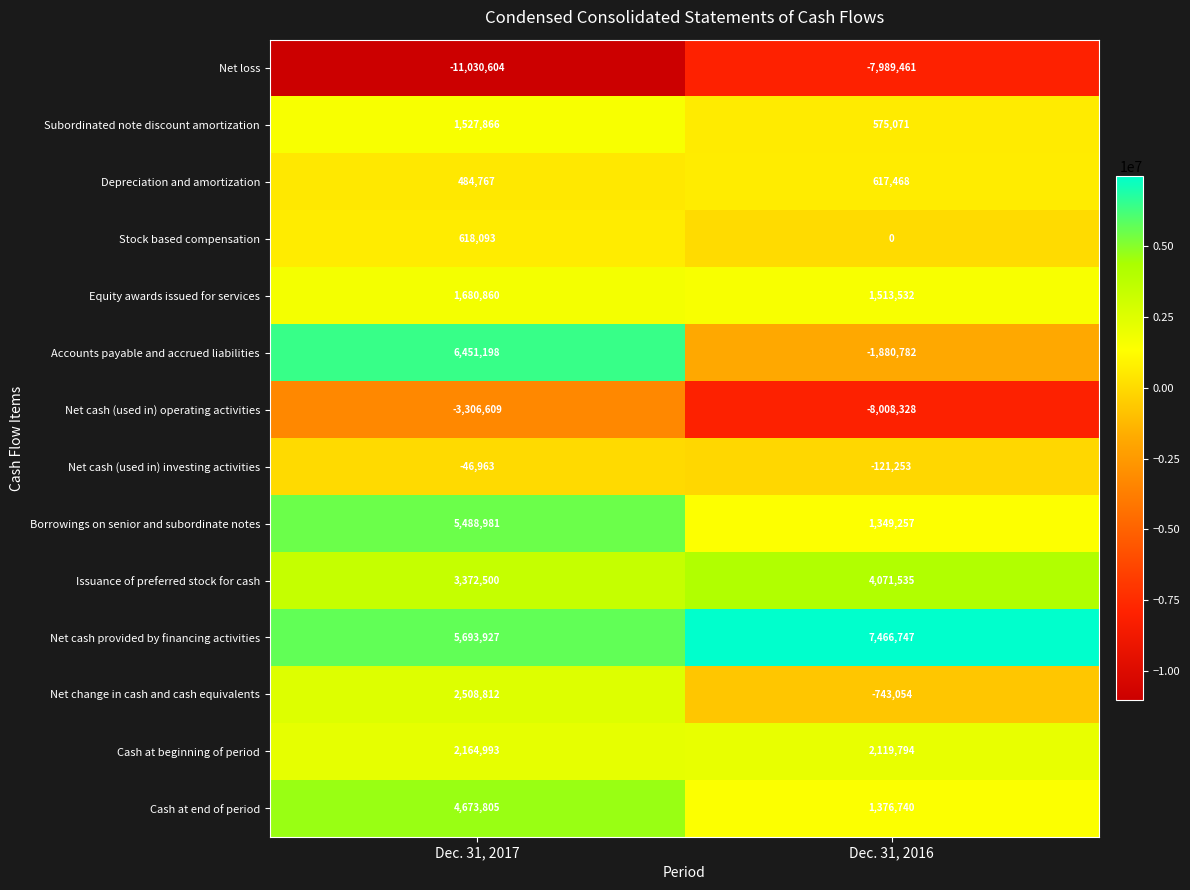

Which series has the widest spread of values?

Accounts payable and accrued liabilities